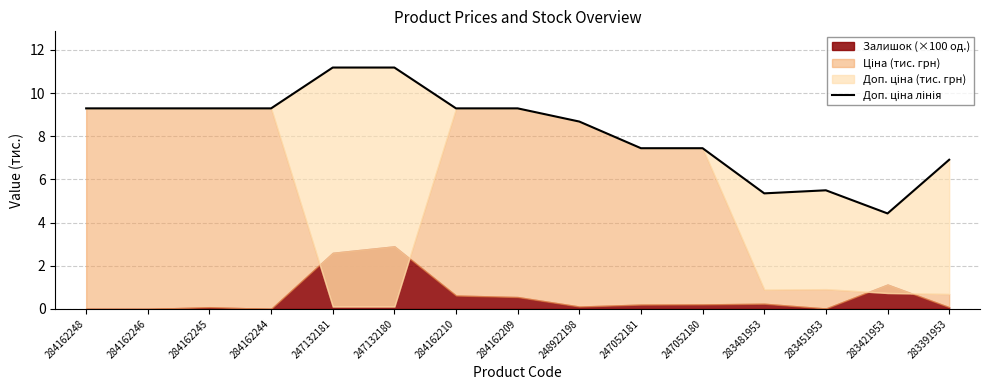

The chart shows a value of 2.6 at 283481953. True or false?

False